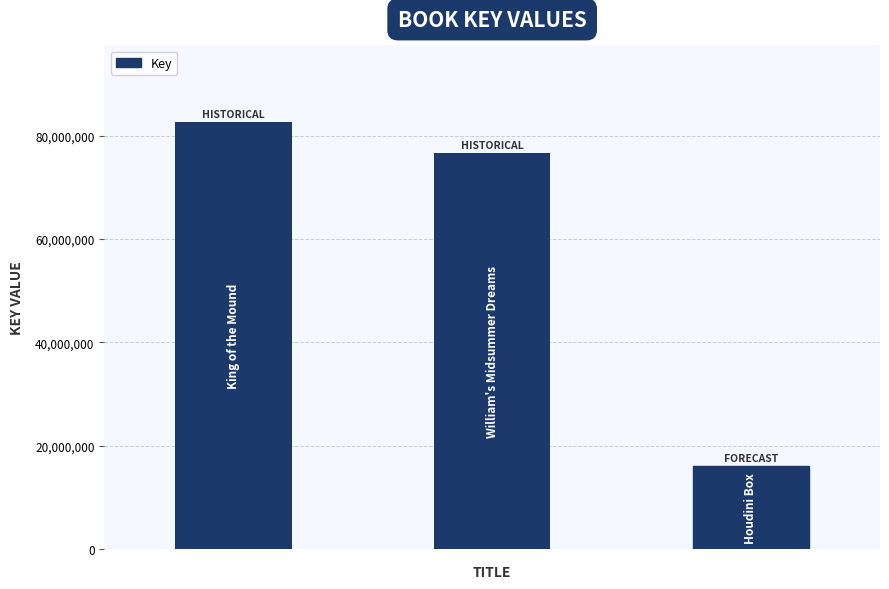

Reading left to right, what are all the values shown in this chart?

82619587	76582417	15980515